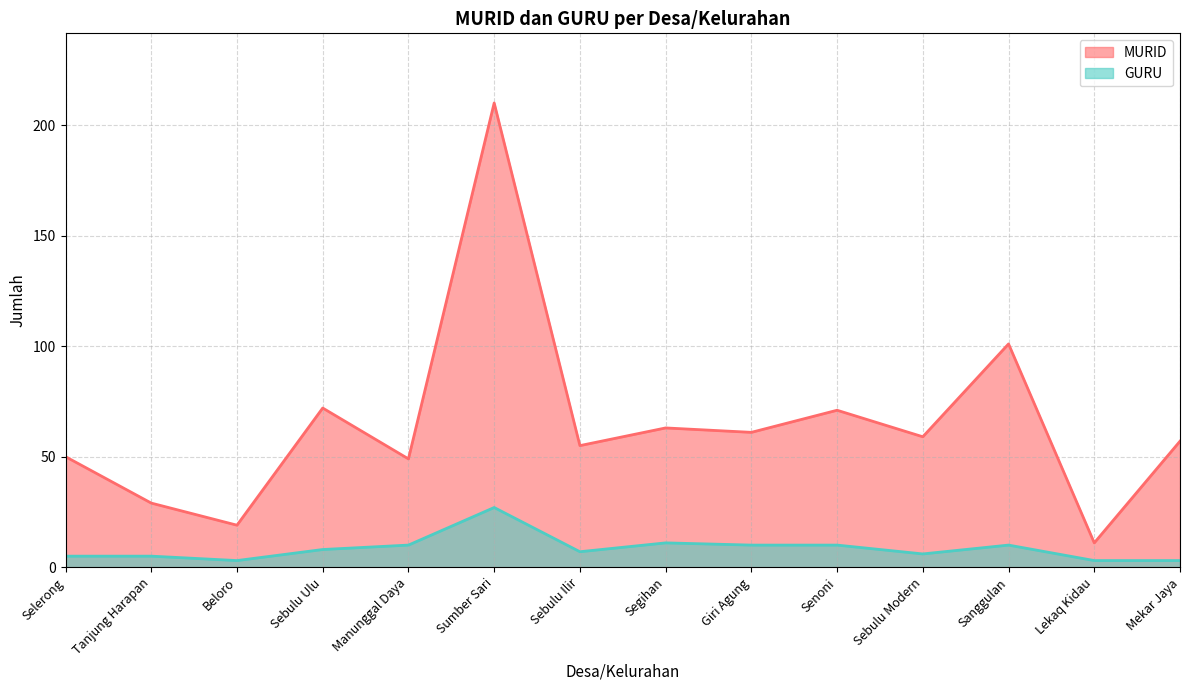

What is the maximum value shown in the chart?

210